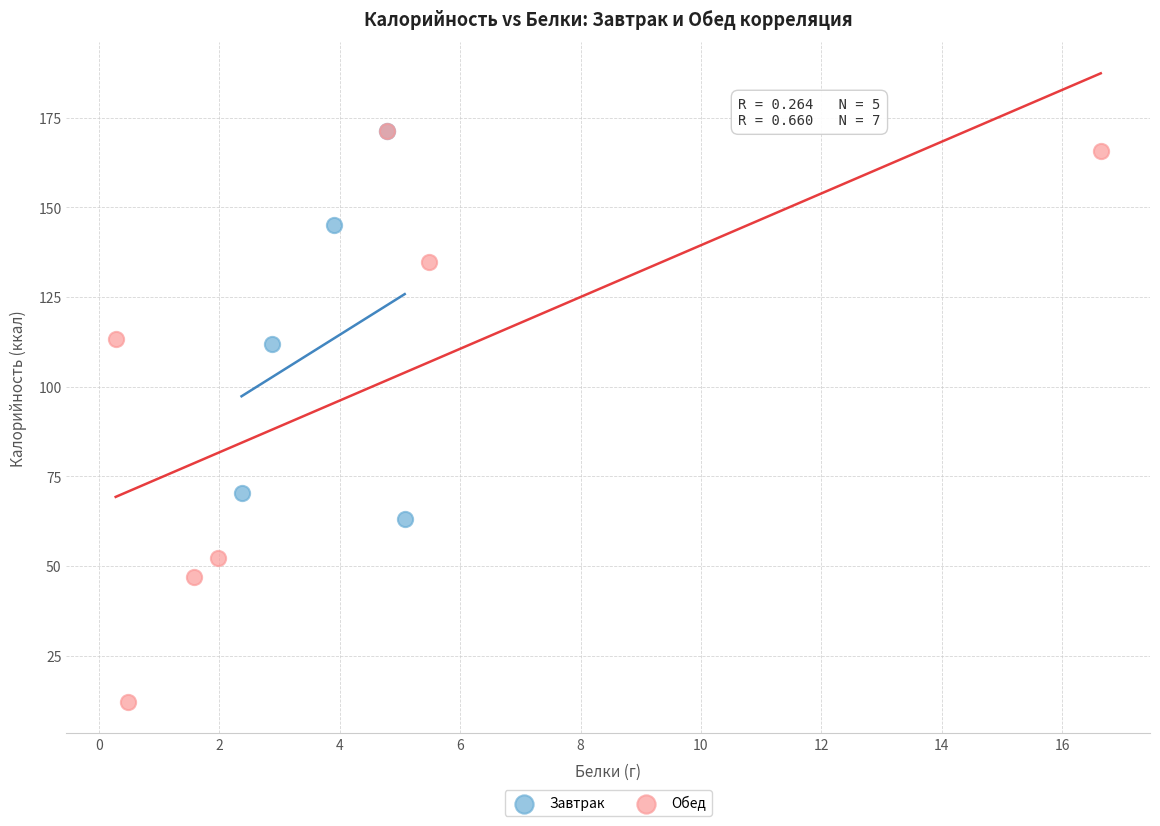

What are all the series names shown in the legend?

Завтрак, Обед